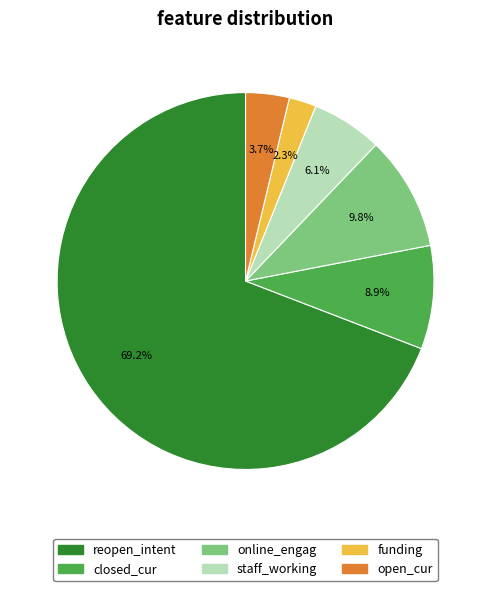

Approximately how many times larger is the value at funding compared to staff_working?

0.4